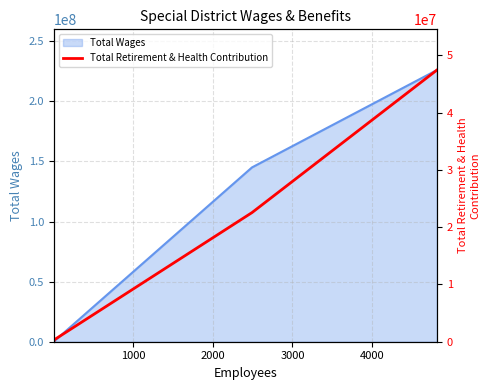

True or false: Total Wages has more than 1 interior local peaks.

False